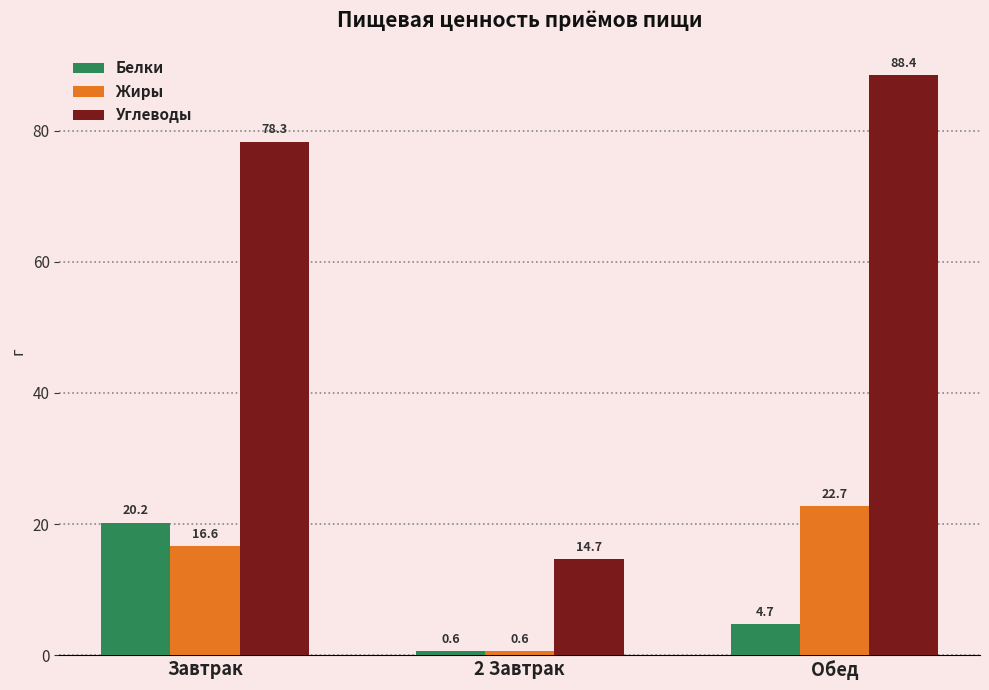

What is the sum of the Углеводы values at Обед and 2 Завтрак?

103.1